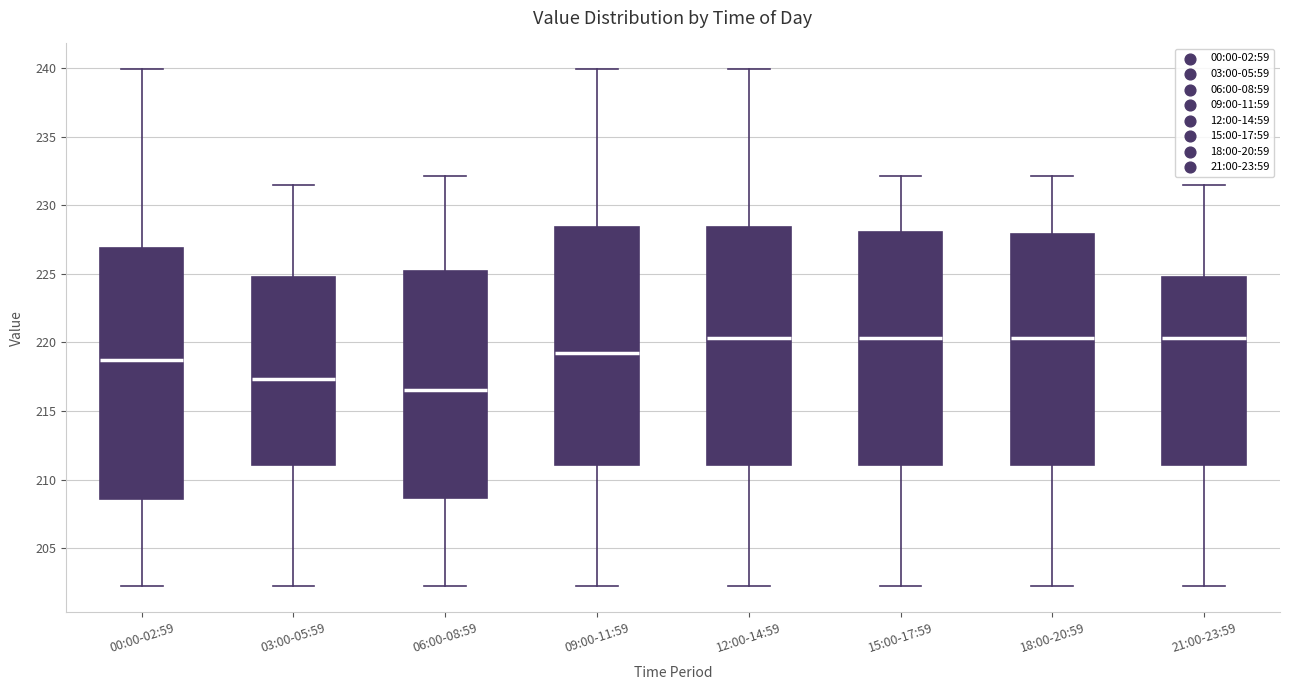

Reading left to right, transcribe this box plot: for each box, give where its median line is, the range the box spans, and where its two whiskers end, as read against the y-axis. The values are not printed on the chart, so give them approximately, as read against the axis.

00:00-02:59: median 219.0, box 208.5 to 227.0, whiskers 202.0 to 240.0
03:00-05:59: median 217.5, box 211.0 to 225.0, whiskers 202.0 to 231.5
06:00-08:59: median 216.5, box 208.5 to 225.0, whiskers 202.0 to 232.0
09:00-11:59: median 219.5, box 211.0 to 228.5, whiskers 202.0 to 240.0
12:00-14:59: median 220.5, box 211.0 to 228.5, whiskers 202.0 to 240.0
15:00-17:59: median 220.5, box 211.0 to 228.0, whiskers 202.0 to 232.0
18:00-20:59: median 220.5, box 211.0 to 228.0, whiskers 202.0 to 232.0
21:00-23:59: median 220.5, box 211.0 to 225.0, whiskers 202.0 to 231.5